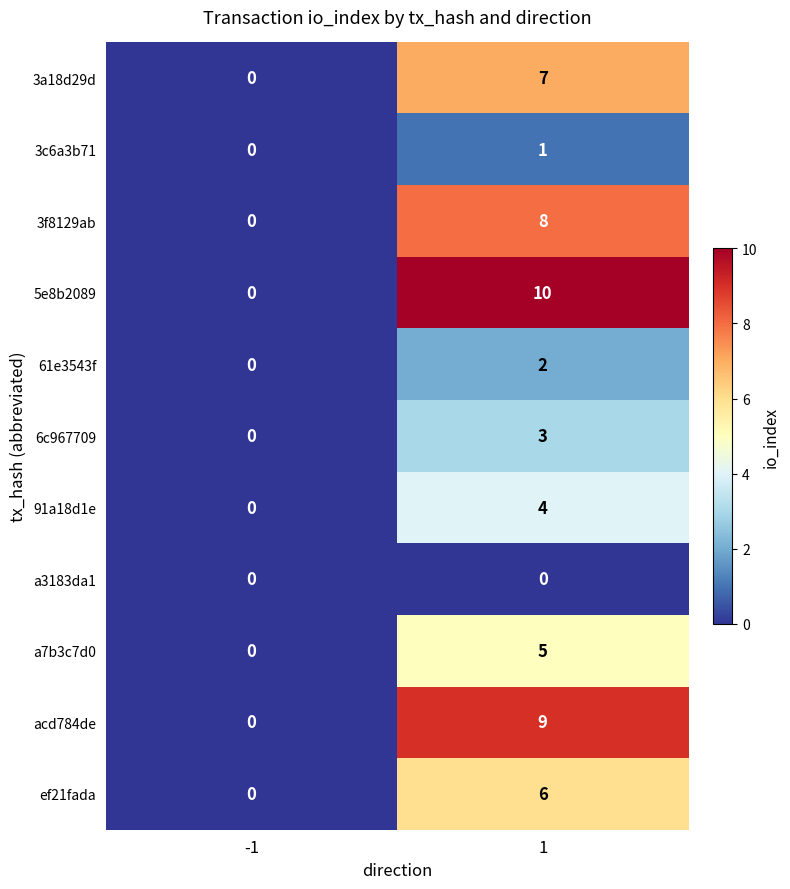

What is the difference between the highest and lowest values at 1?

10